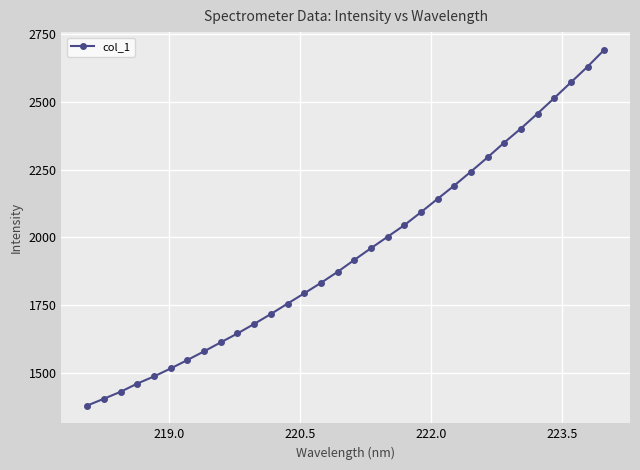

Does the chart have visible grid lines?

Yes